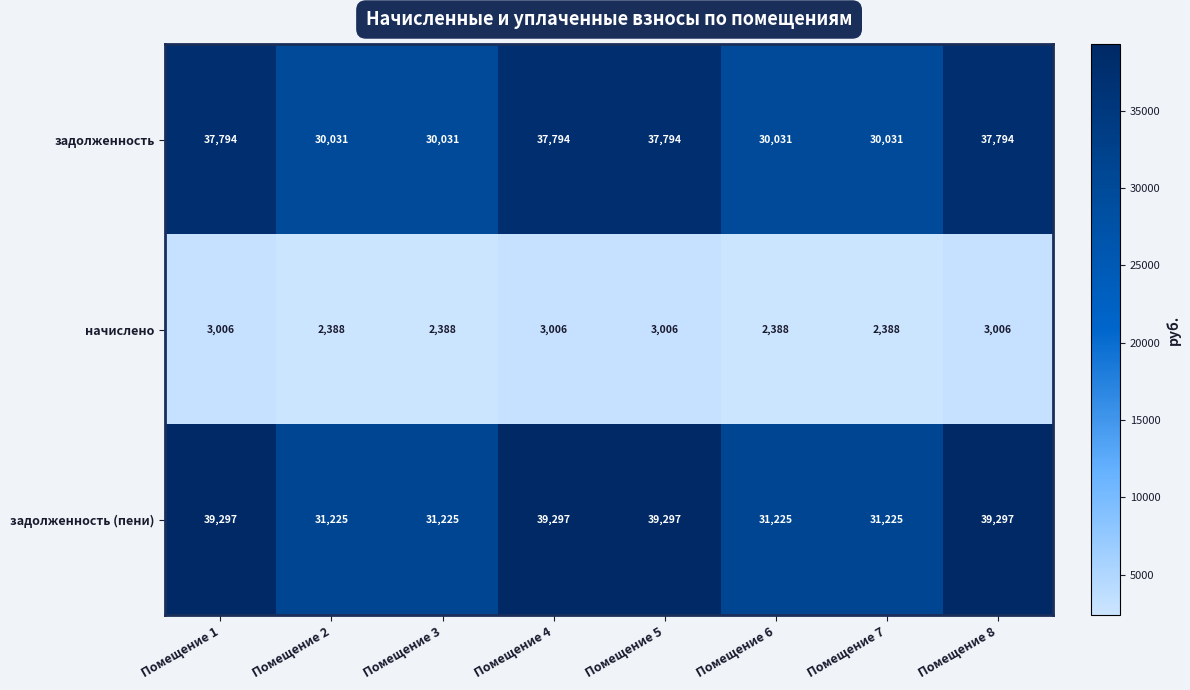

How many values in the задолженность series are below 37794?

4